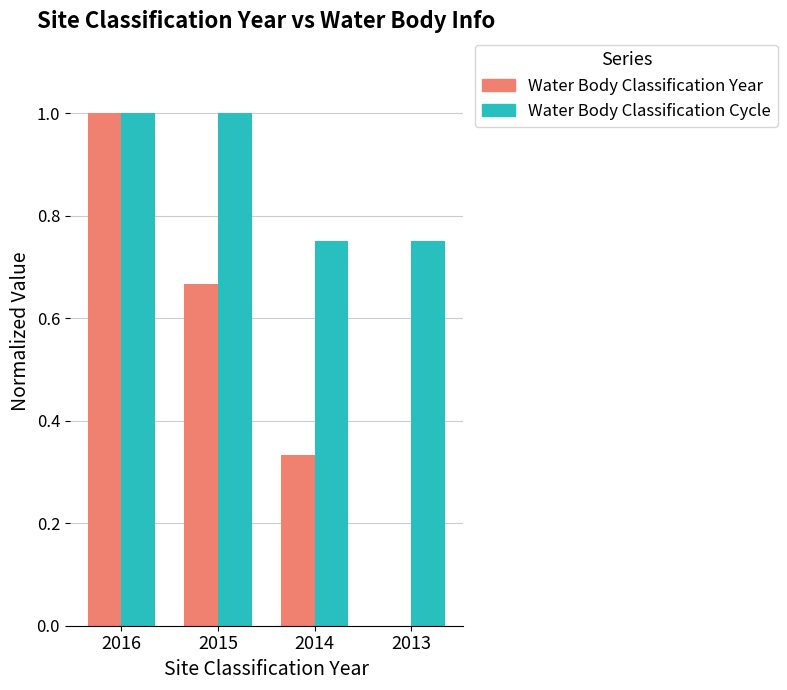

What is the total value across all series at 2014?

1.1